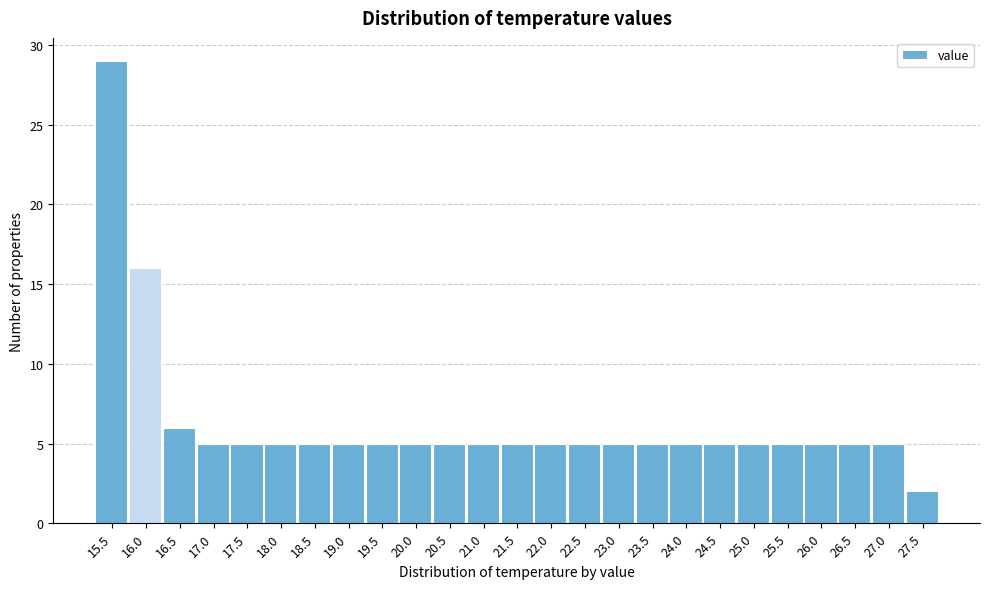

Reading left to right, list every bar in this chart as the range it spans on the x-axis followed by its height. The values are not printed on the chart, so give them approximately, as read against the axis.

15.25 to 15.75: 29
15.75 to 16.25: 16
16.25 to 16.75: 6
16.75 to 17.25: 5
17.25 to 17.75: 5
17.75 to 18.25: 5
18.25 to 18.75: 5
18.75 to 19.25: 5
19.25 to 19.75: 5
19.75 to 20.25: 5
20.25 to 20.75: 5
20.75 to 21.25: 5
21.25 to 21.75: 5
21.75 to 22.25: 5
22.25 to 22.75: 5
22.75 to 23.25: 5
23.25 to 23.75: 5
23.75 to 24.25: 5
24.25 to 24.75: 5
24.75 to 25.25: 5
25.25 to 25.75: 5
25.75 to 26.25: 5
26.25 to 26.75: 5
26.75 to 27.25: 5
27.25 to 27.75: 2